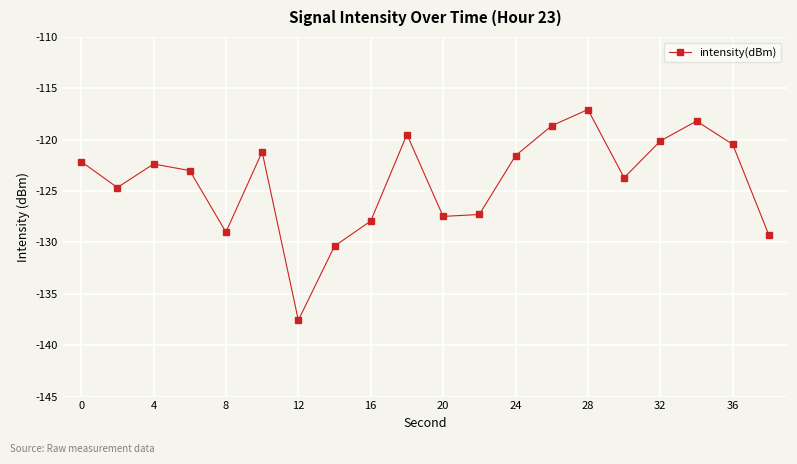

What is the sum of all values?

-2481.4